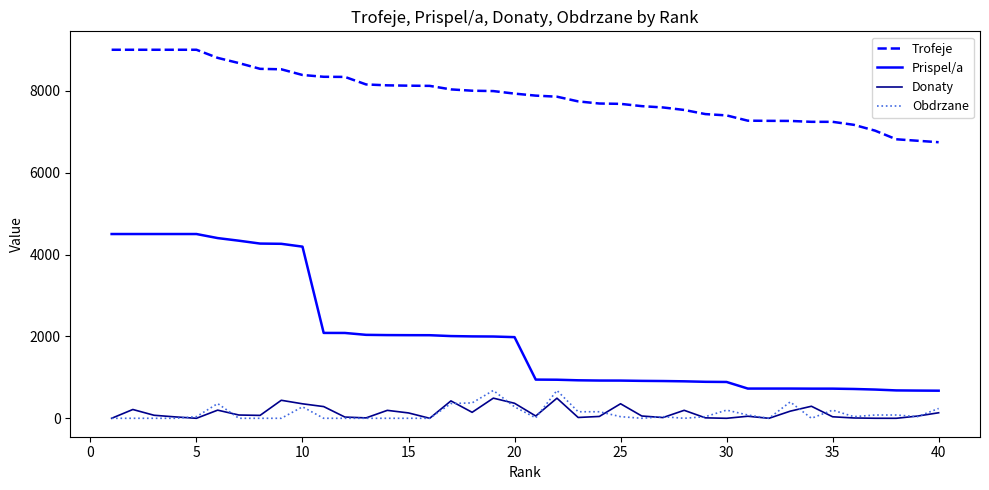

What is the highest value of the Obdrzane series?

680